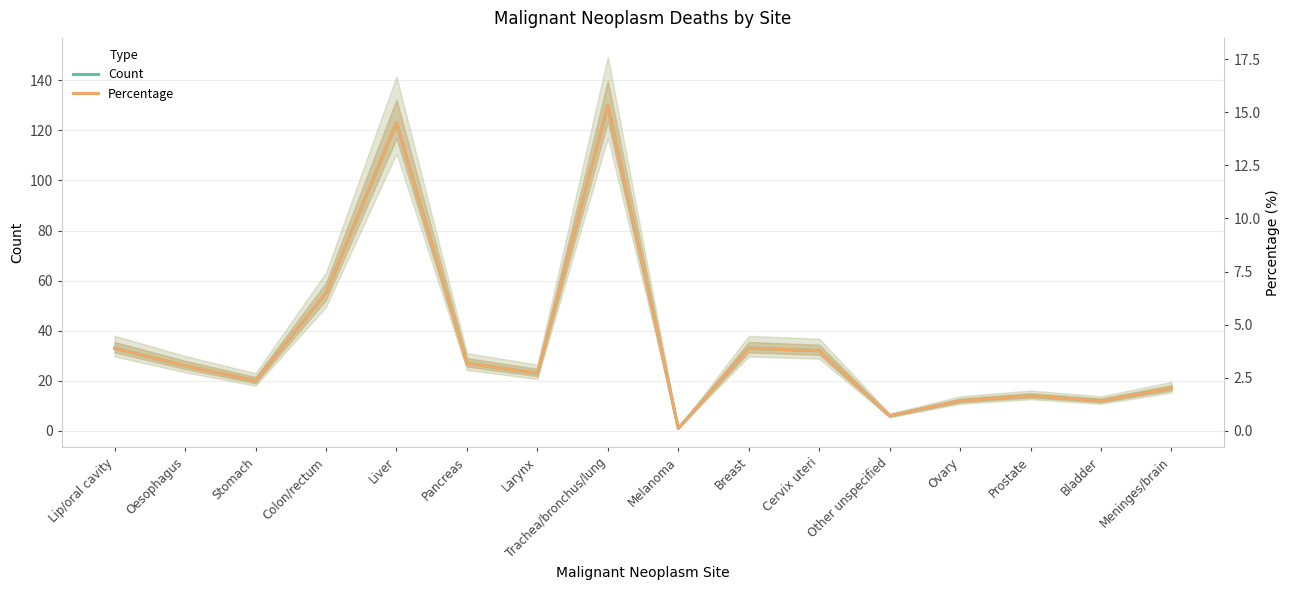

What is the label of the 11th point from the left?

Cervix uteri